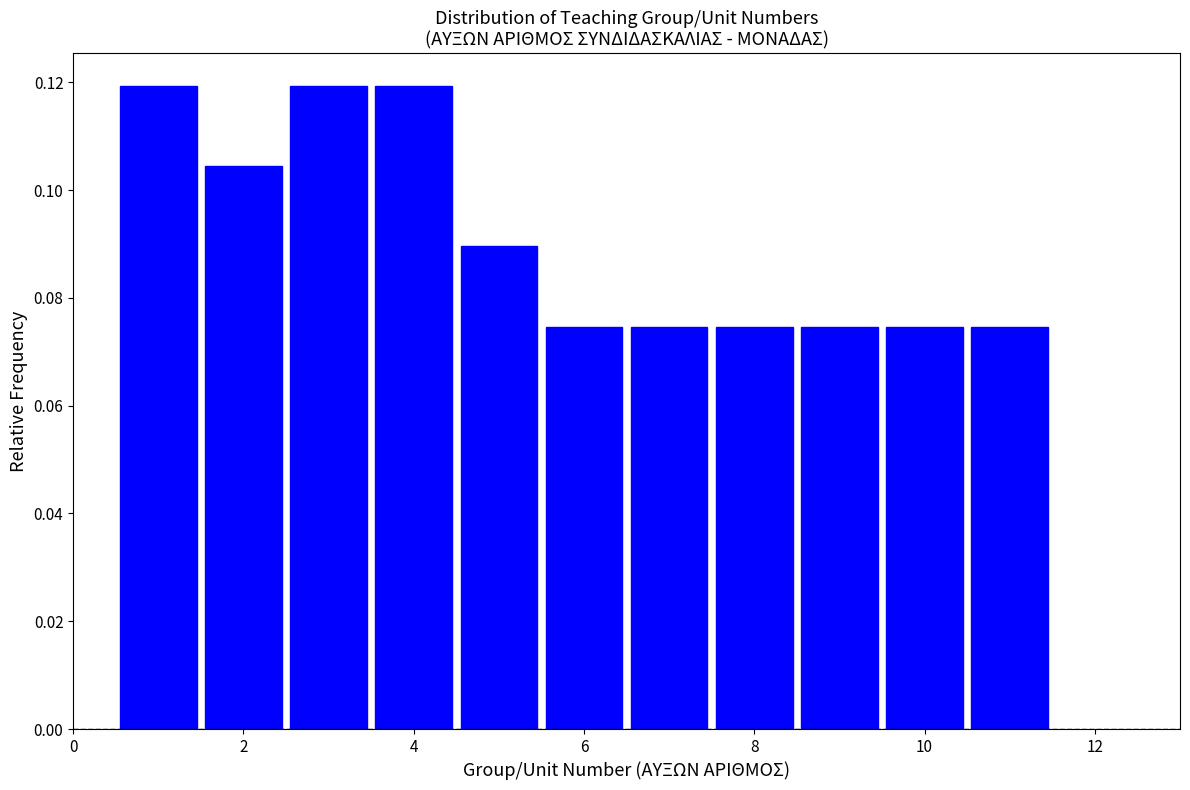

How tall is the bar that spans 5.5 to 6.5 on the x-axis? Neither the bar edges nor the heights are printed on the chart, so give them approximately, as read against the axes.

0.074